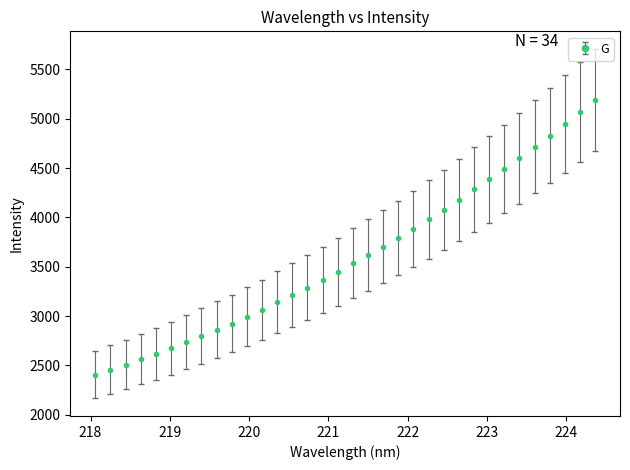

What is the difference between the second highest and second lowest values?

2606.7